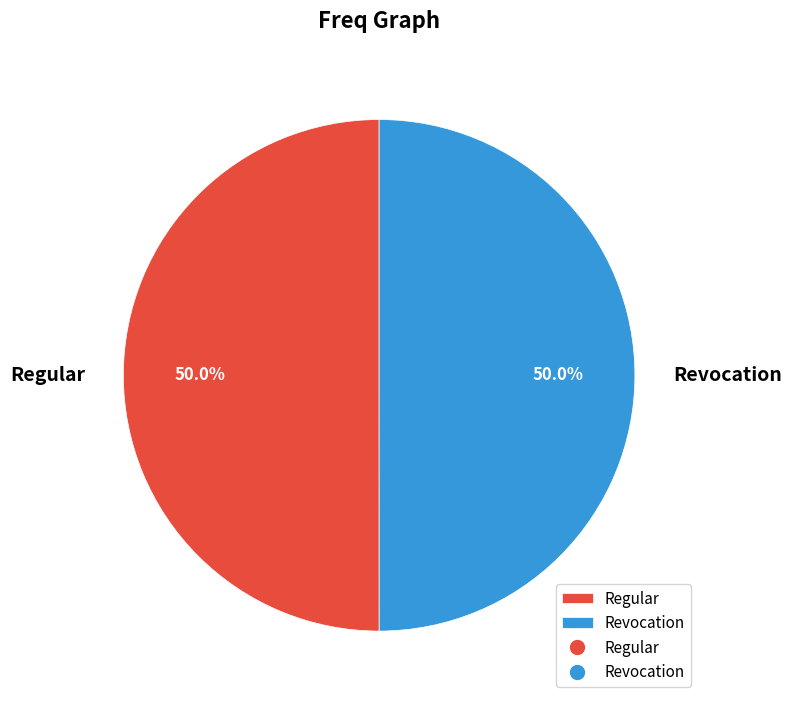

True or false: Revocation accounts for 50% of the total.

True